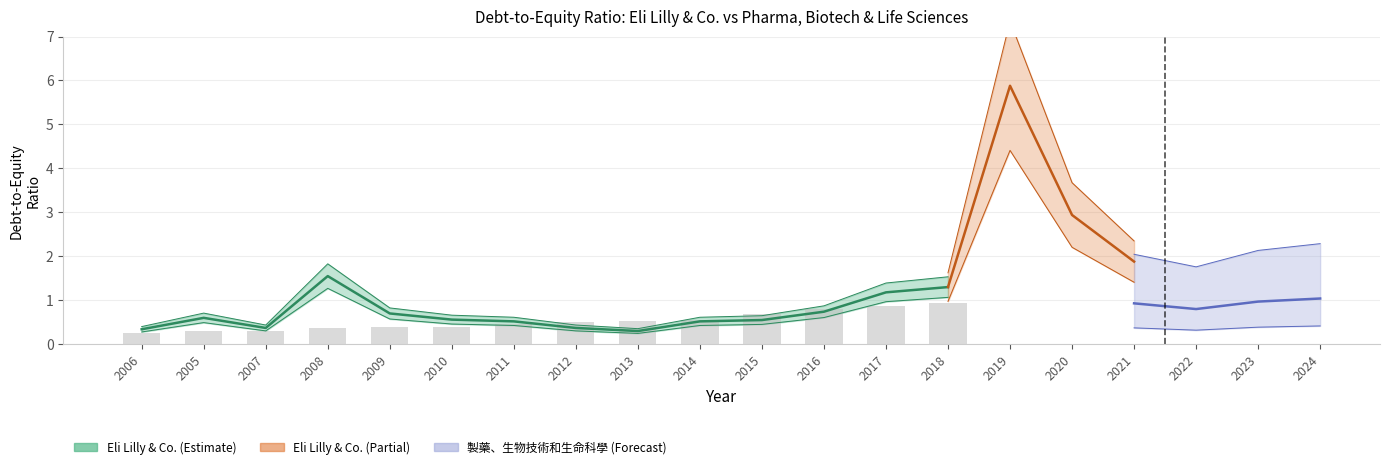

What is the smallest value displayed?

0.2